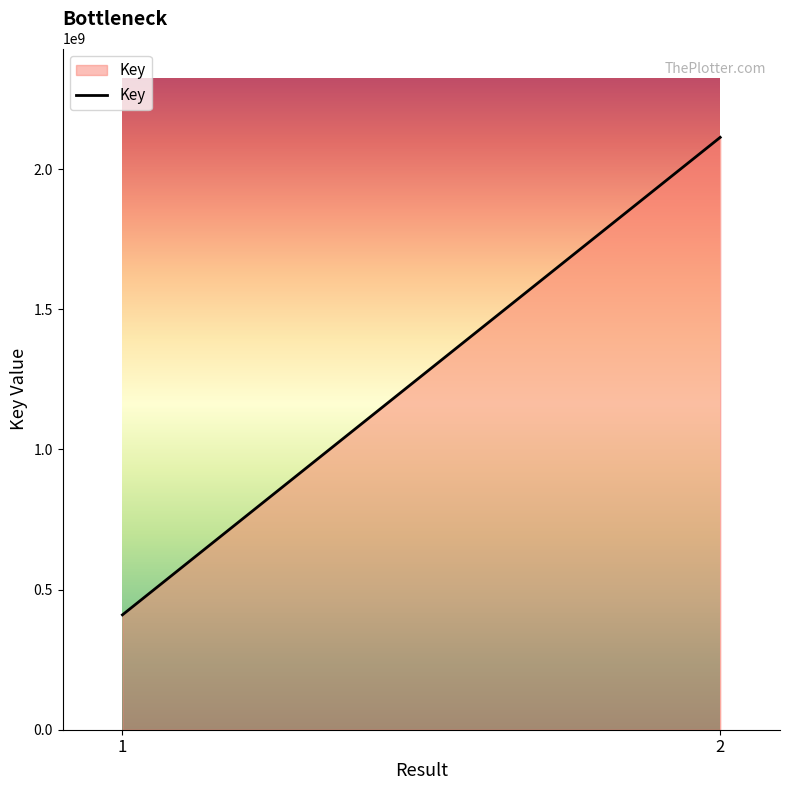

What is the value of the 2nd point from the left?

2112954204